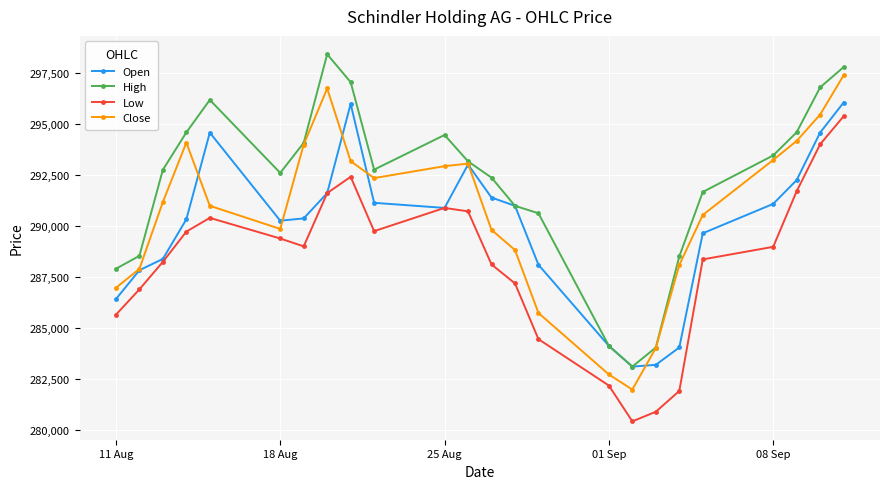

List the series in order of their overall mean, lowest first.

Low, Open, Close, High